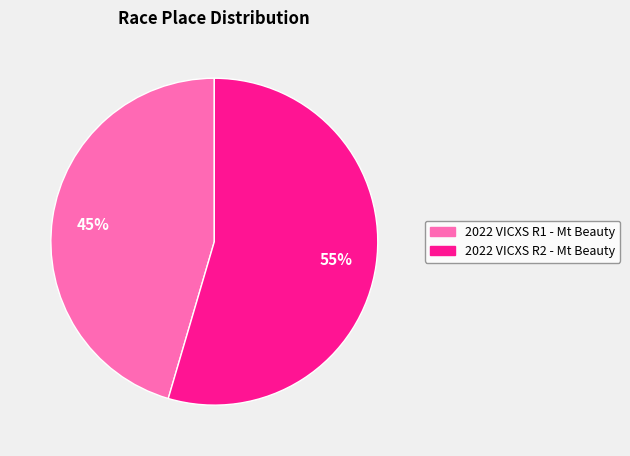

Does 2022 VICXS R2 - Mt Beauty account for over 50% of the chart?

Yes